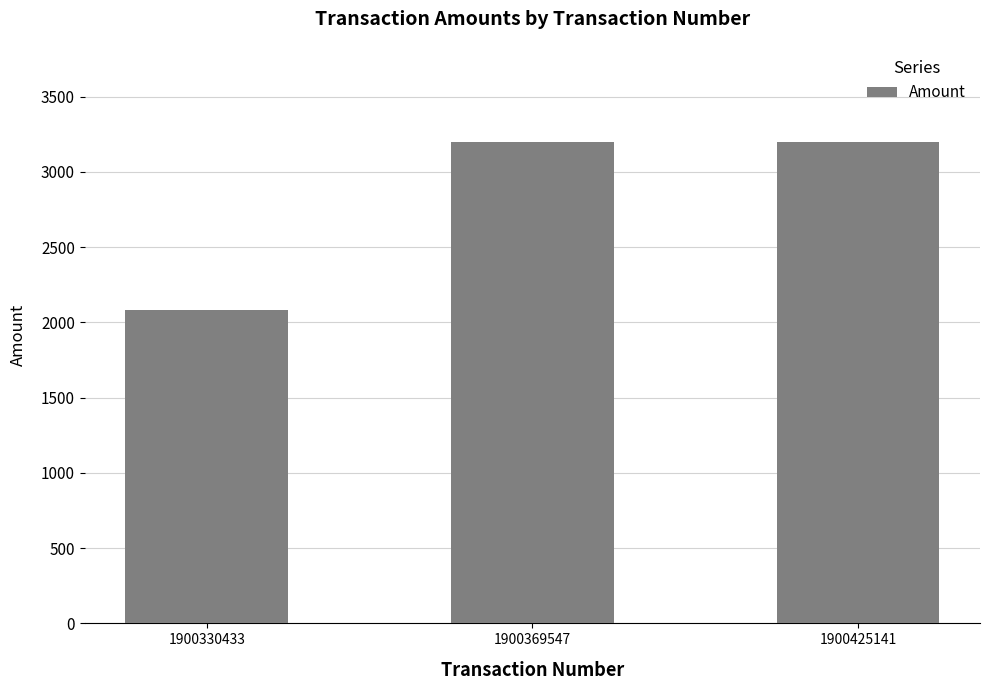

The chart shows a value of 679.7 at 1900330433. True or false?

False